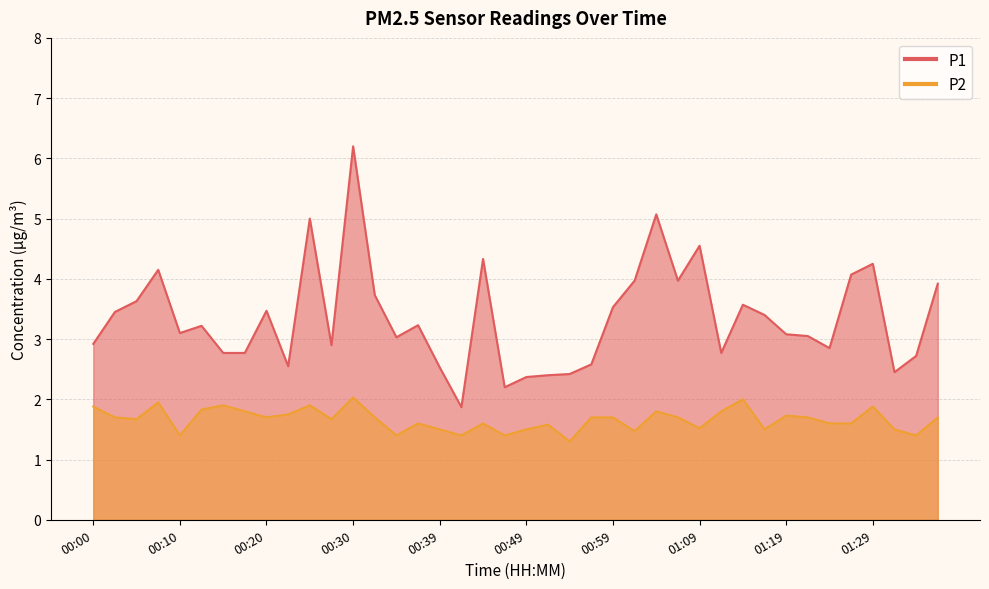

True or false: P2 has a value of 1.6 at 00:44.

True